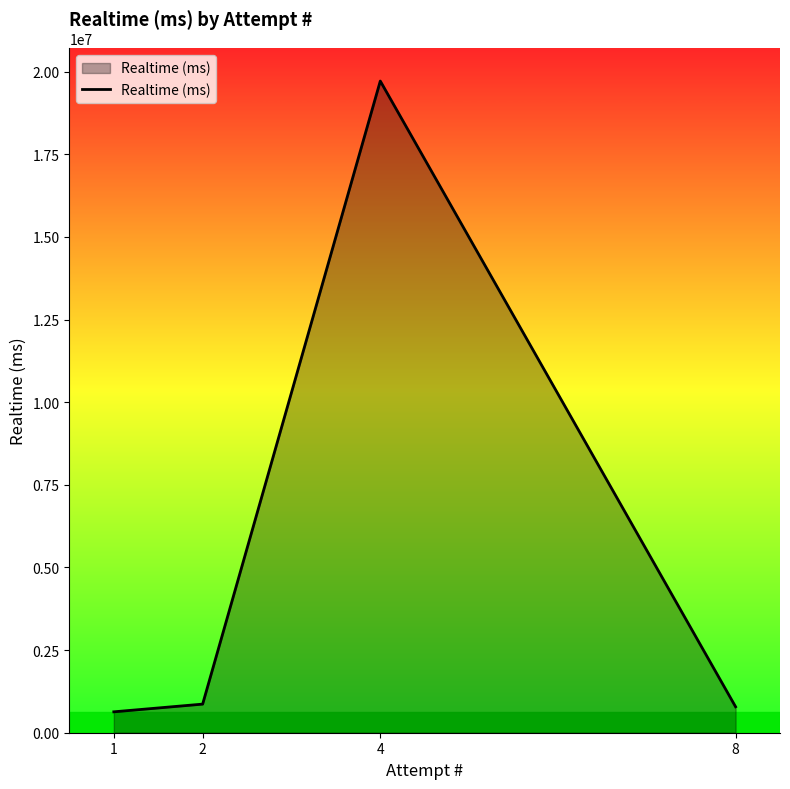

How many lines are shown in the chart?

1